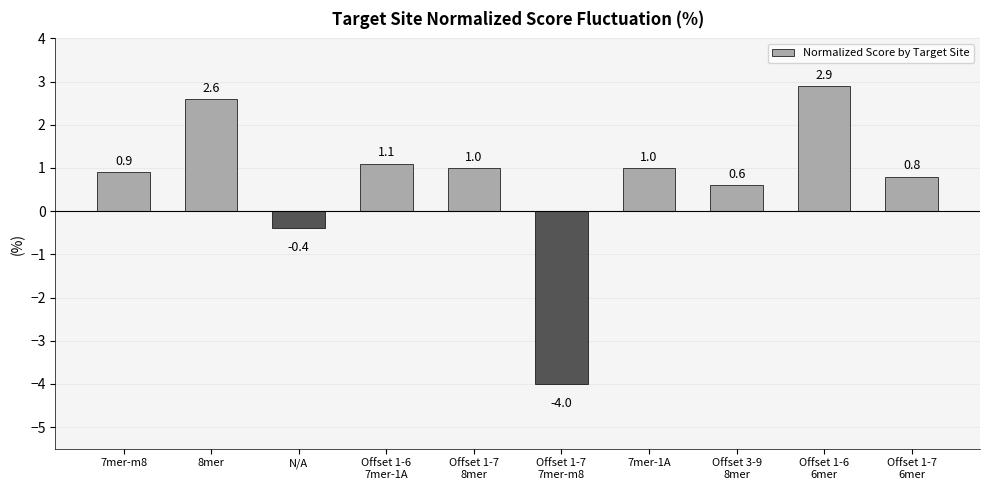

What is the smallest value displayed?

-4.0